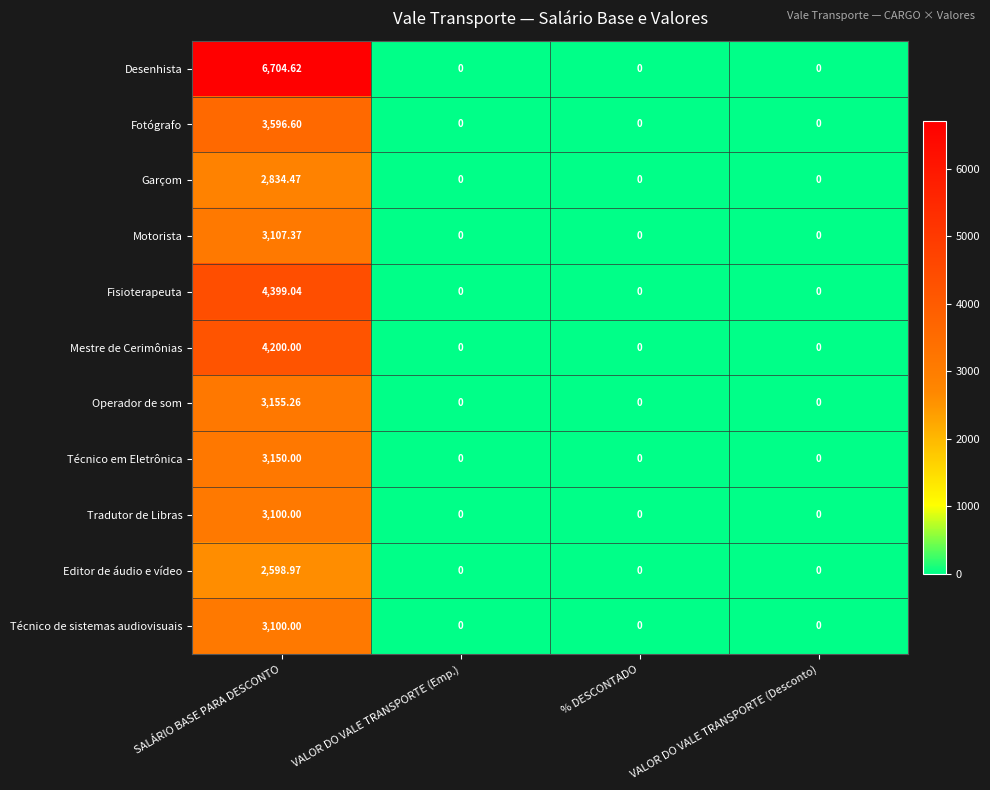

Which series has the widest spread of values?

Desenhista